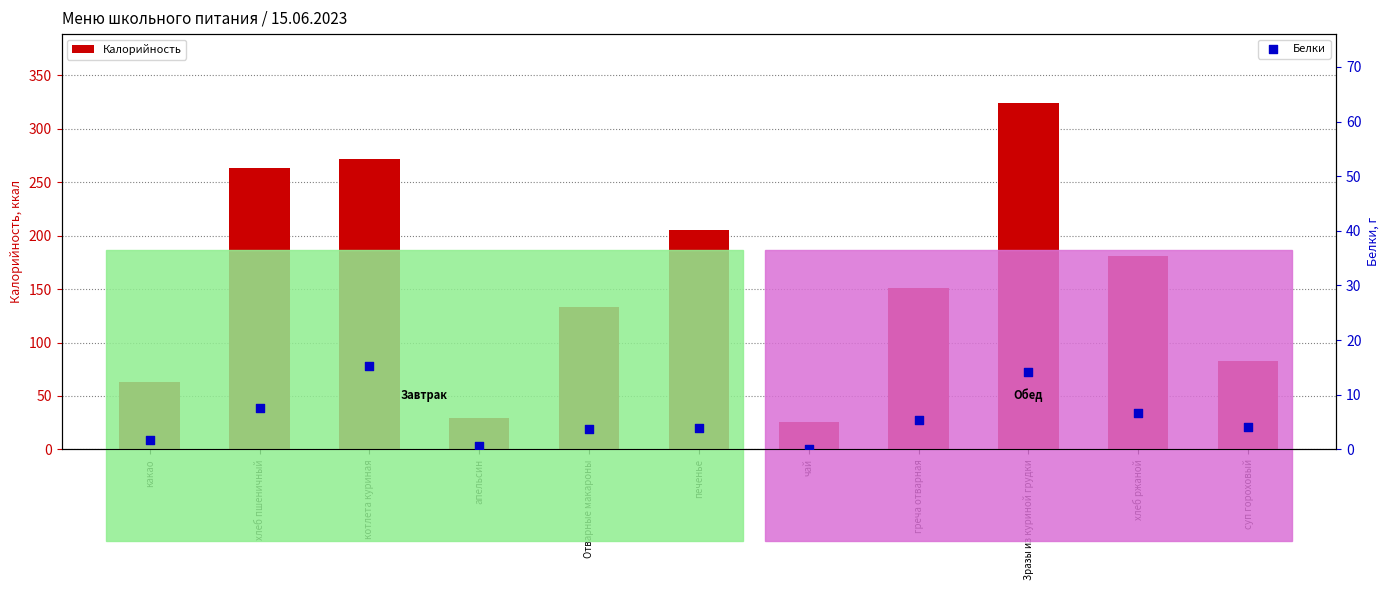

At which category is the sum across all series the highest?

Зразы из куриной грудки